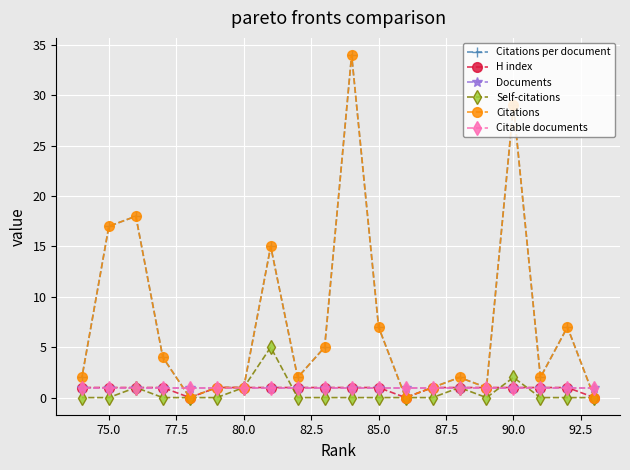

True or false: Documents and Self-citations intersect in this chart.

True